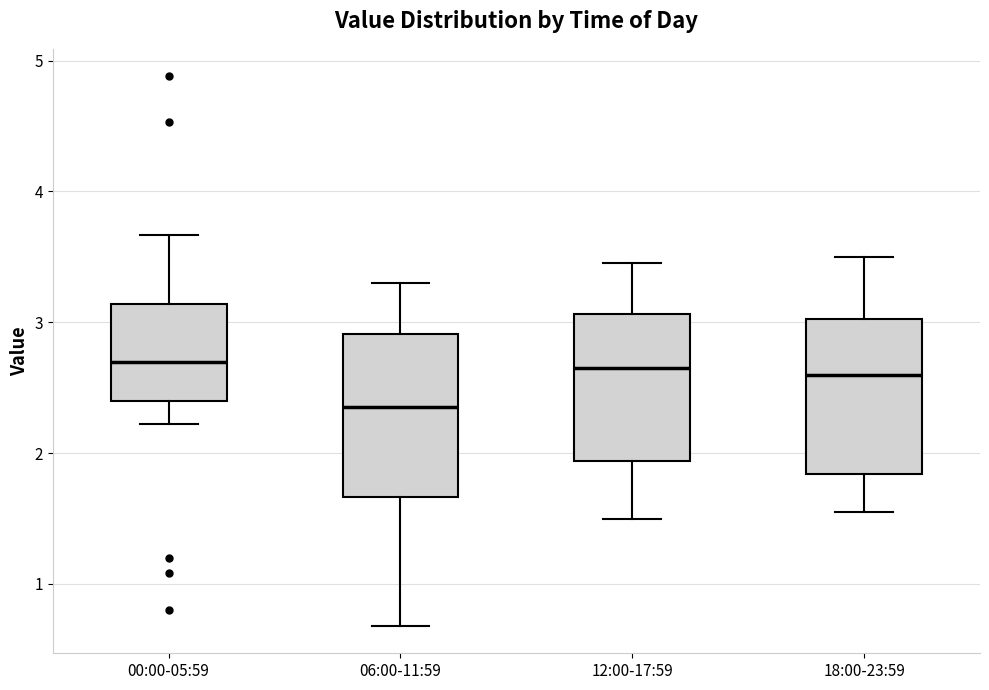

Reading left to right, transcribe this box plot: for each box, give where its median line is, the range the box spans, and where its two whiskers end, as read against the y-axis. The values are not printed on the chart, so give them approximately, as read against the axis.

00:00-05:59: median 2.7, box 2.4 to 3.1, whiskers 2.2 to 3.7
06:00-11:59: median 2.4, box 1.7 to 2.9, whiskers 0.7 to 3.3
12:00-17:59: median 2.7, box 1.9 to 3.1, whiskers 1.5 to 3.5
18:00-23:59: median 2.6, box 1.8 to 3.0, whiskers 1.6 to 3.5